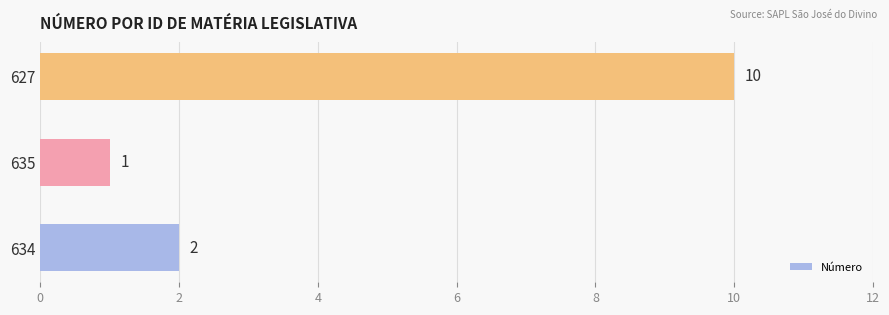

Which category has the lowest value across all series?

635